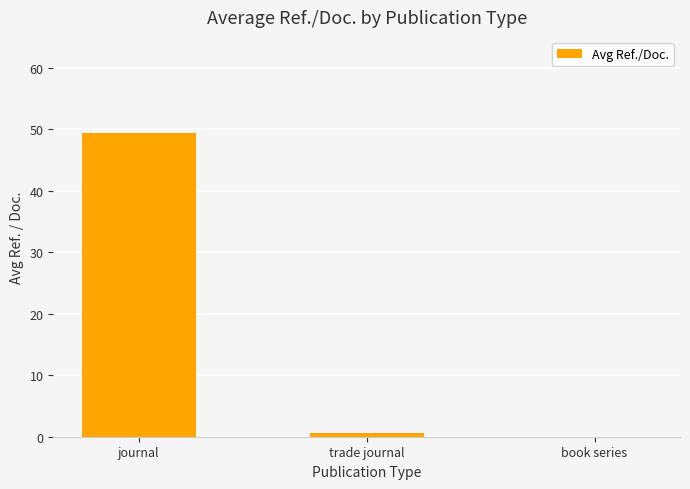

Between journal and book series, which is larger?

journal